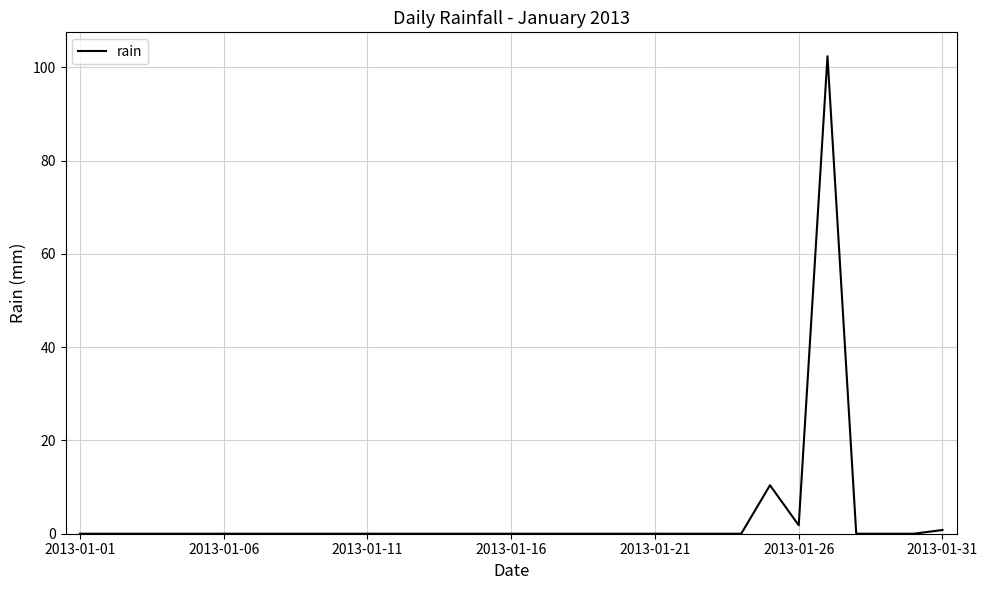

What is the greatest value displayed?

102.4